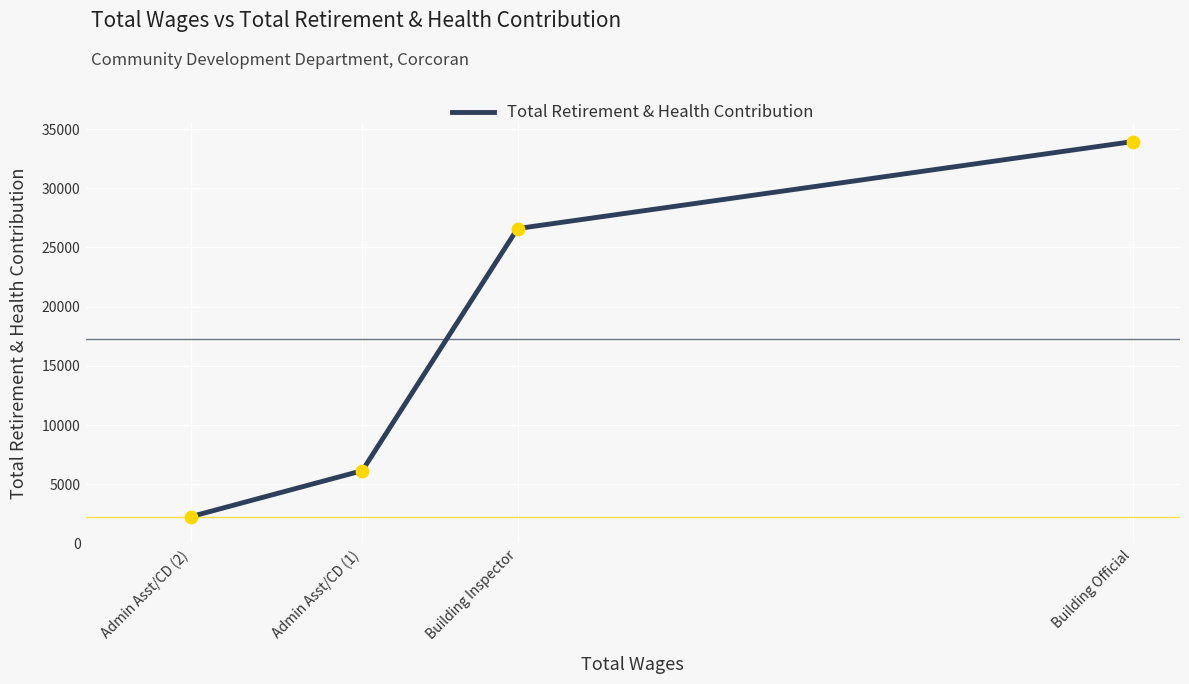

What is the change in value from Admin Asst/CD (1) to Building Official?

+27800